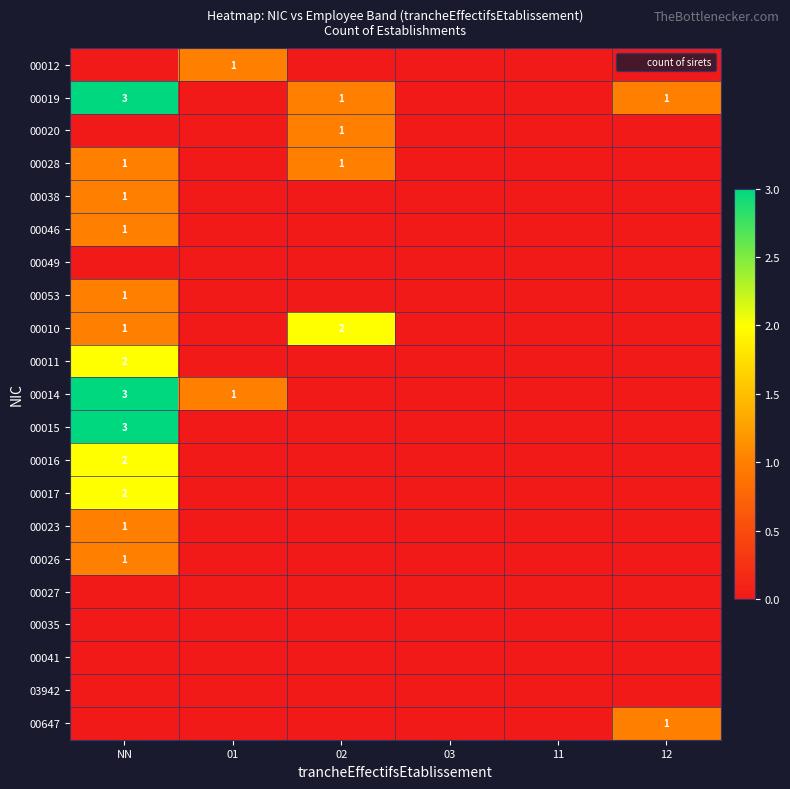

List the labels in order of 00046 value, smallest first.

01, 02, 03, 11, 12, NN